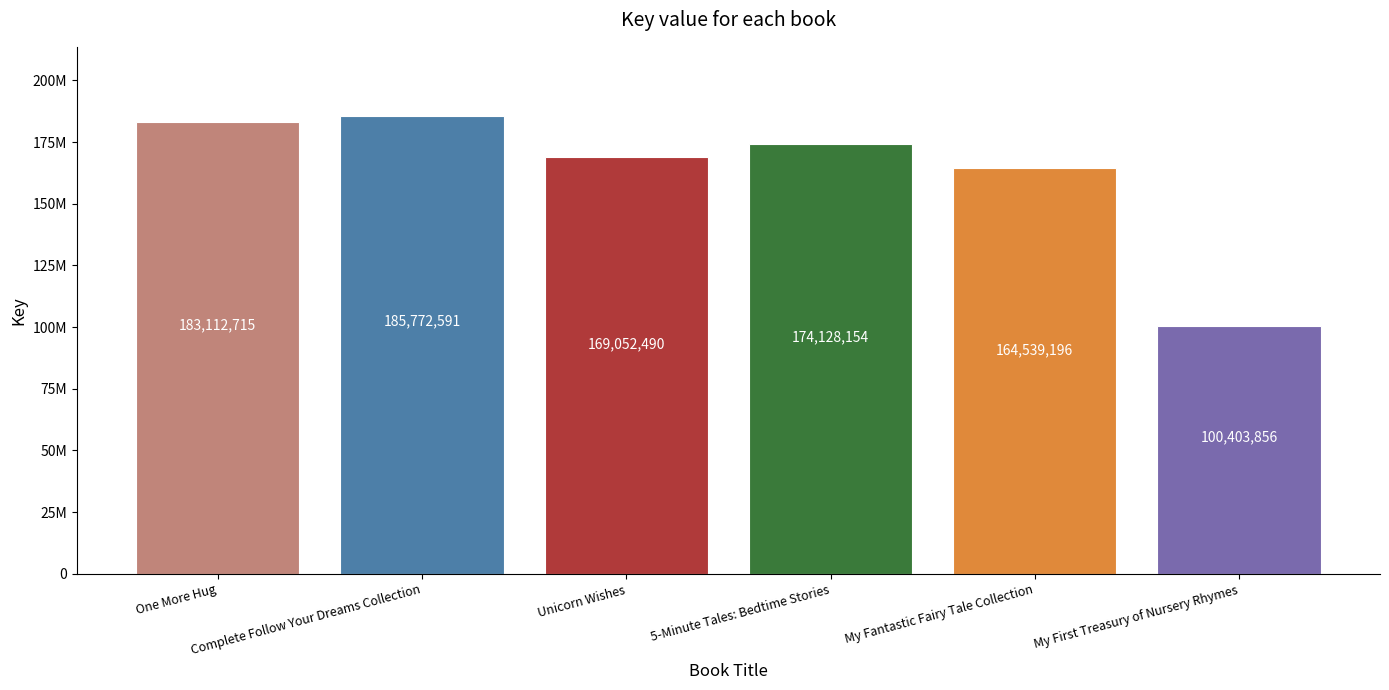

How many bars are there in total?

6